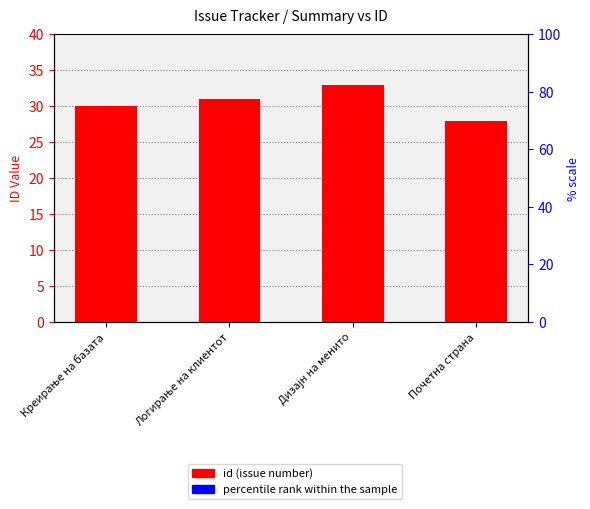

What is the smallest value displayed?

28